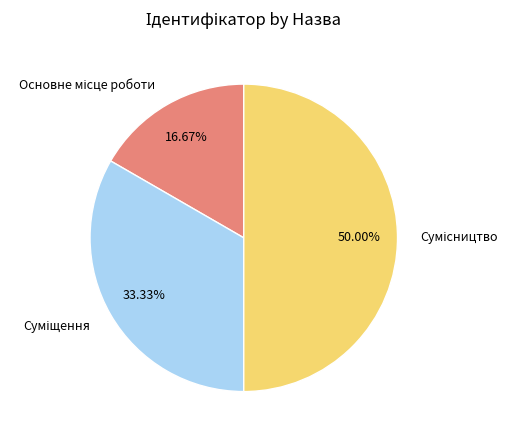

Is there a majority slice in this chart?

No